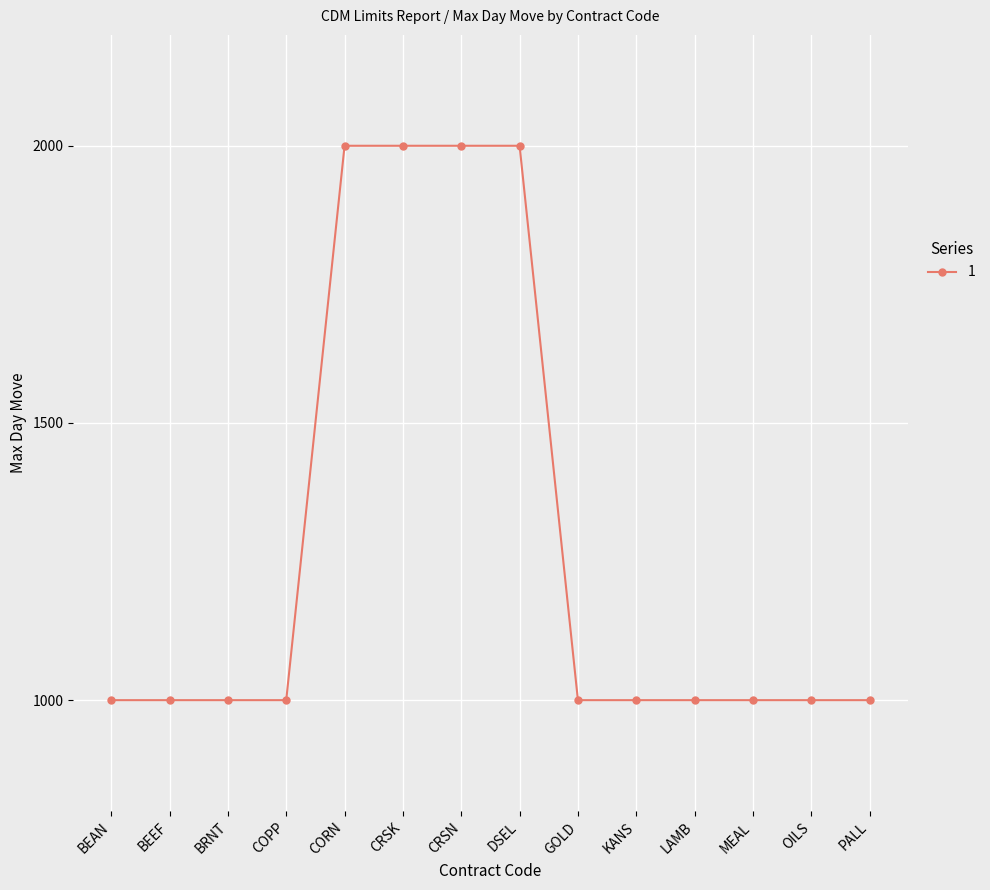

What is the smallest value displayed?

1000